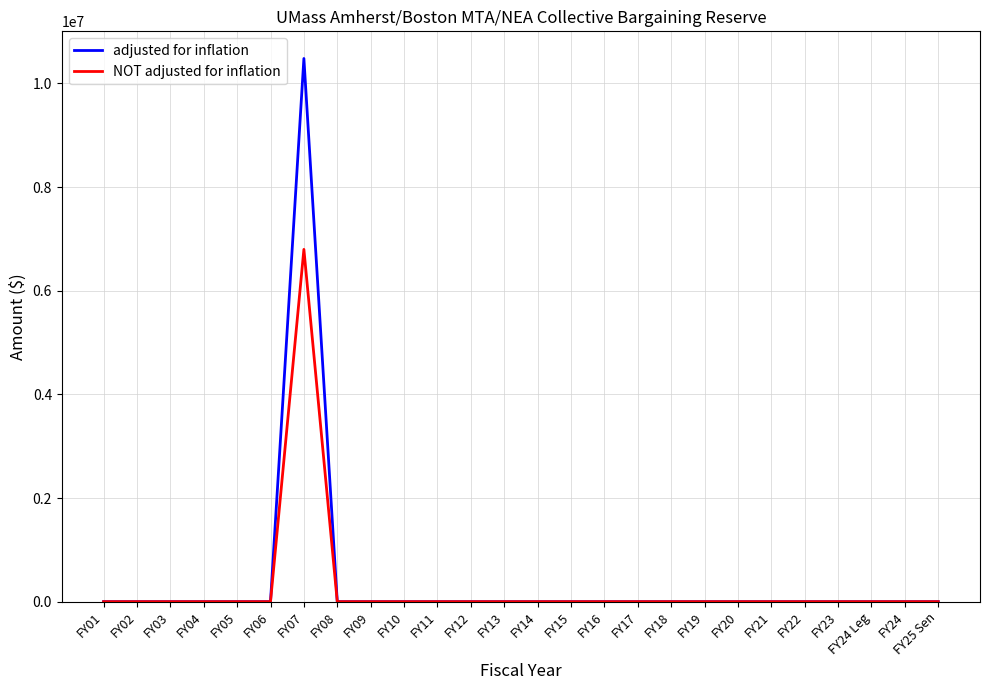

How many categories are shown in the chart?

26